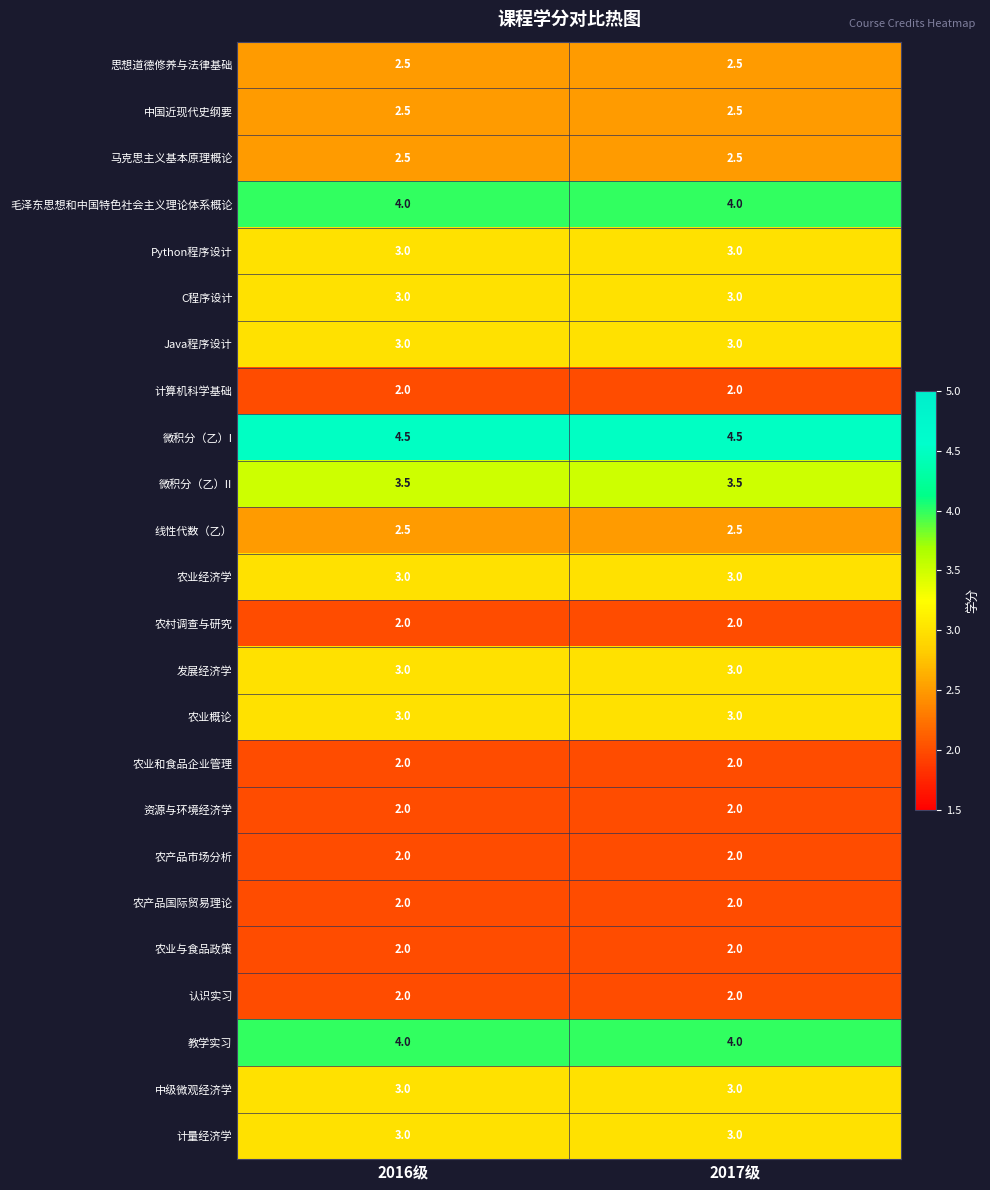

The value of 线性代数（乙） at 2016级 is 4.1. True or false?

False